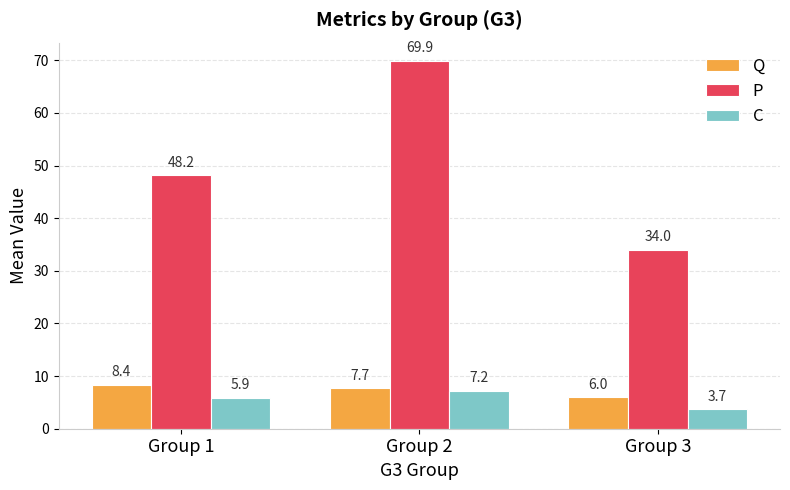

What is the total value across all series at Group 3?

43.7